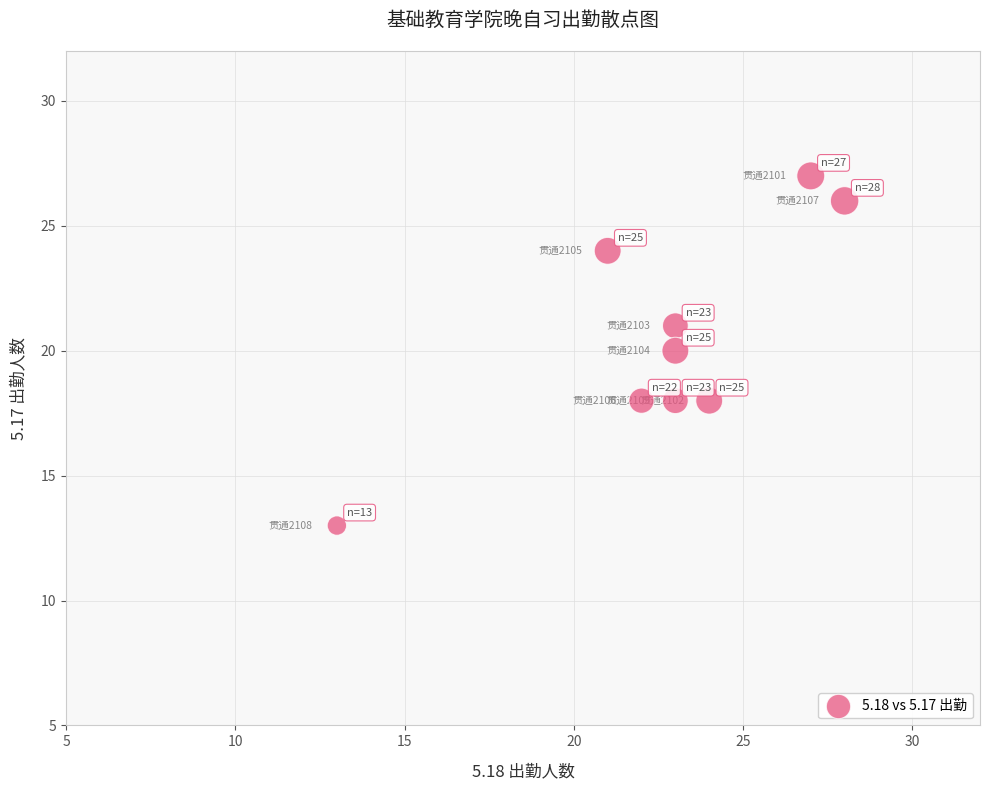

What is the average Y value?

21